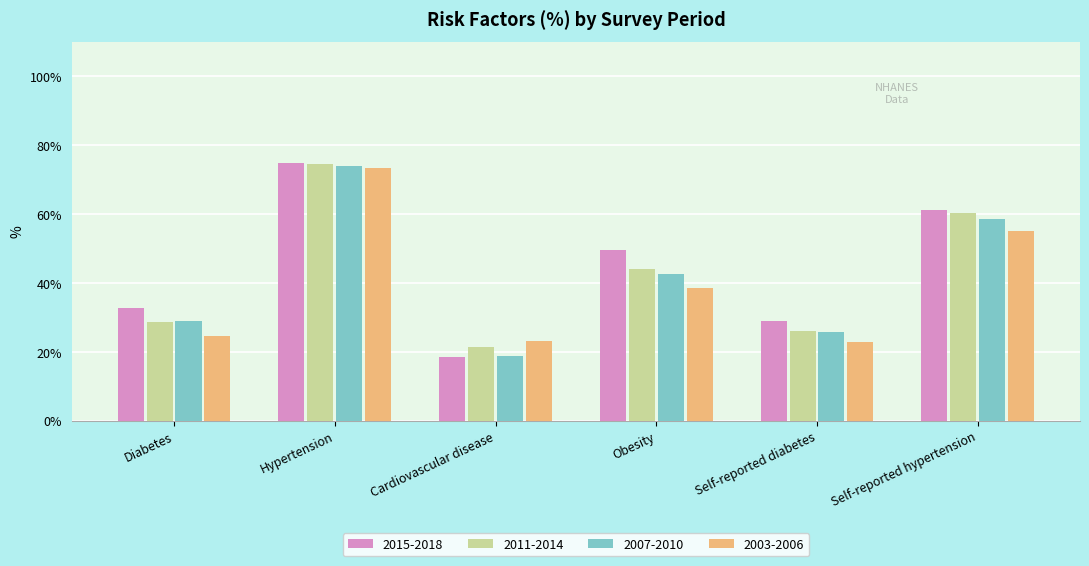

Is the value of 2015-2018 at Obesity greater than the value of 2011-2014 at Diabetes?

Yes